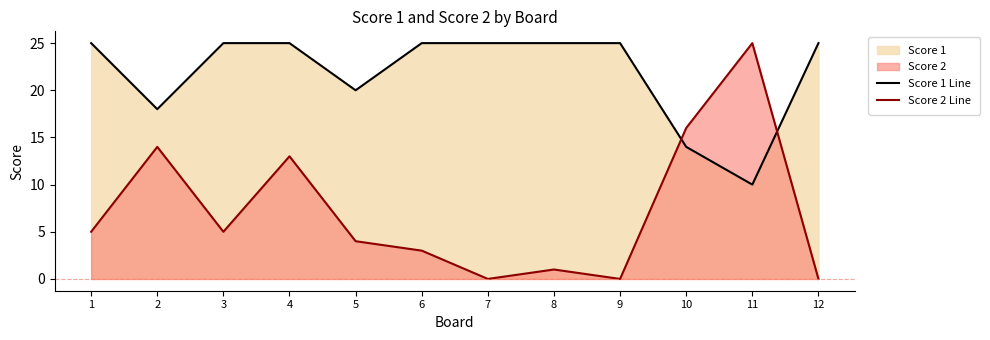

The value of Score 1 Line at 6 is 25. True or false?

True